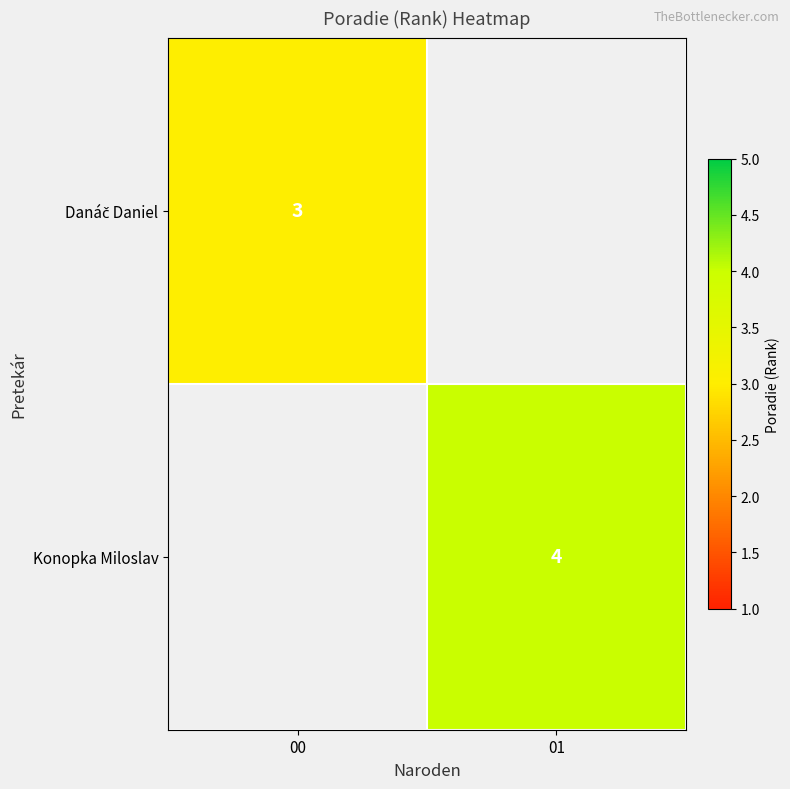

Which has a higher value, 00 or 01?

01